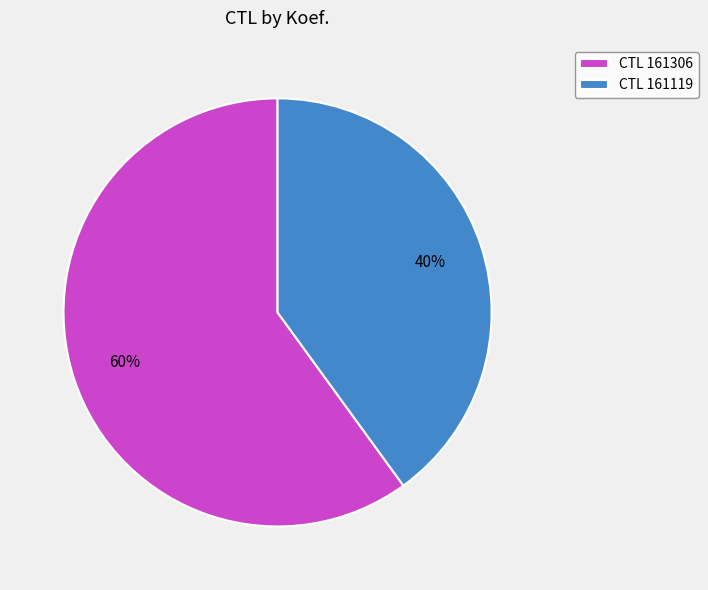

Which slice is the smallest?

CTL 161119